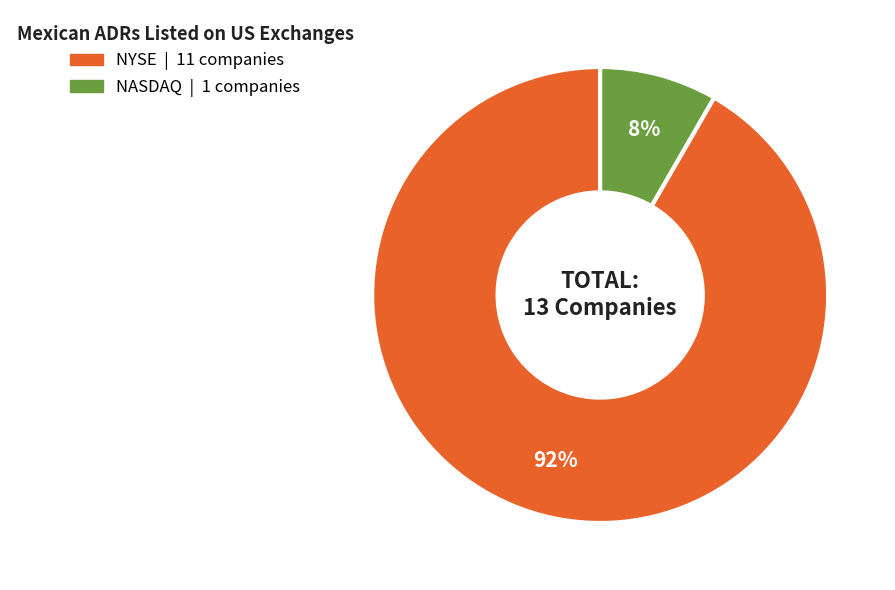

Is there any slice that represents more than half of the pie?

Yes